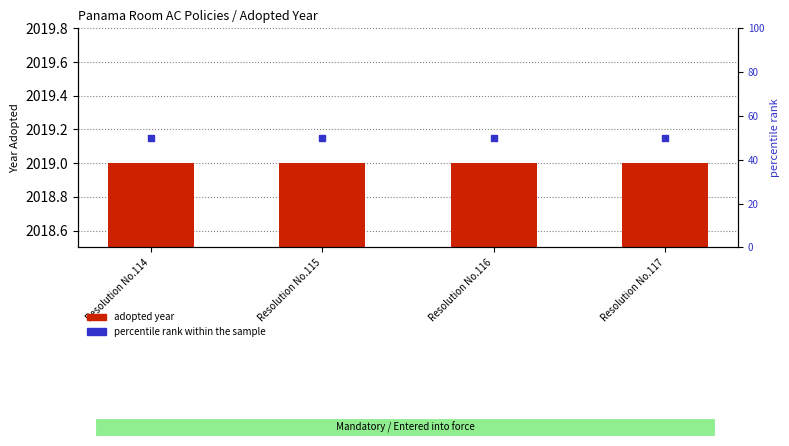

At how many categories does at least one series exceed 48?

4